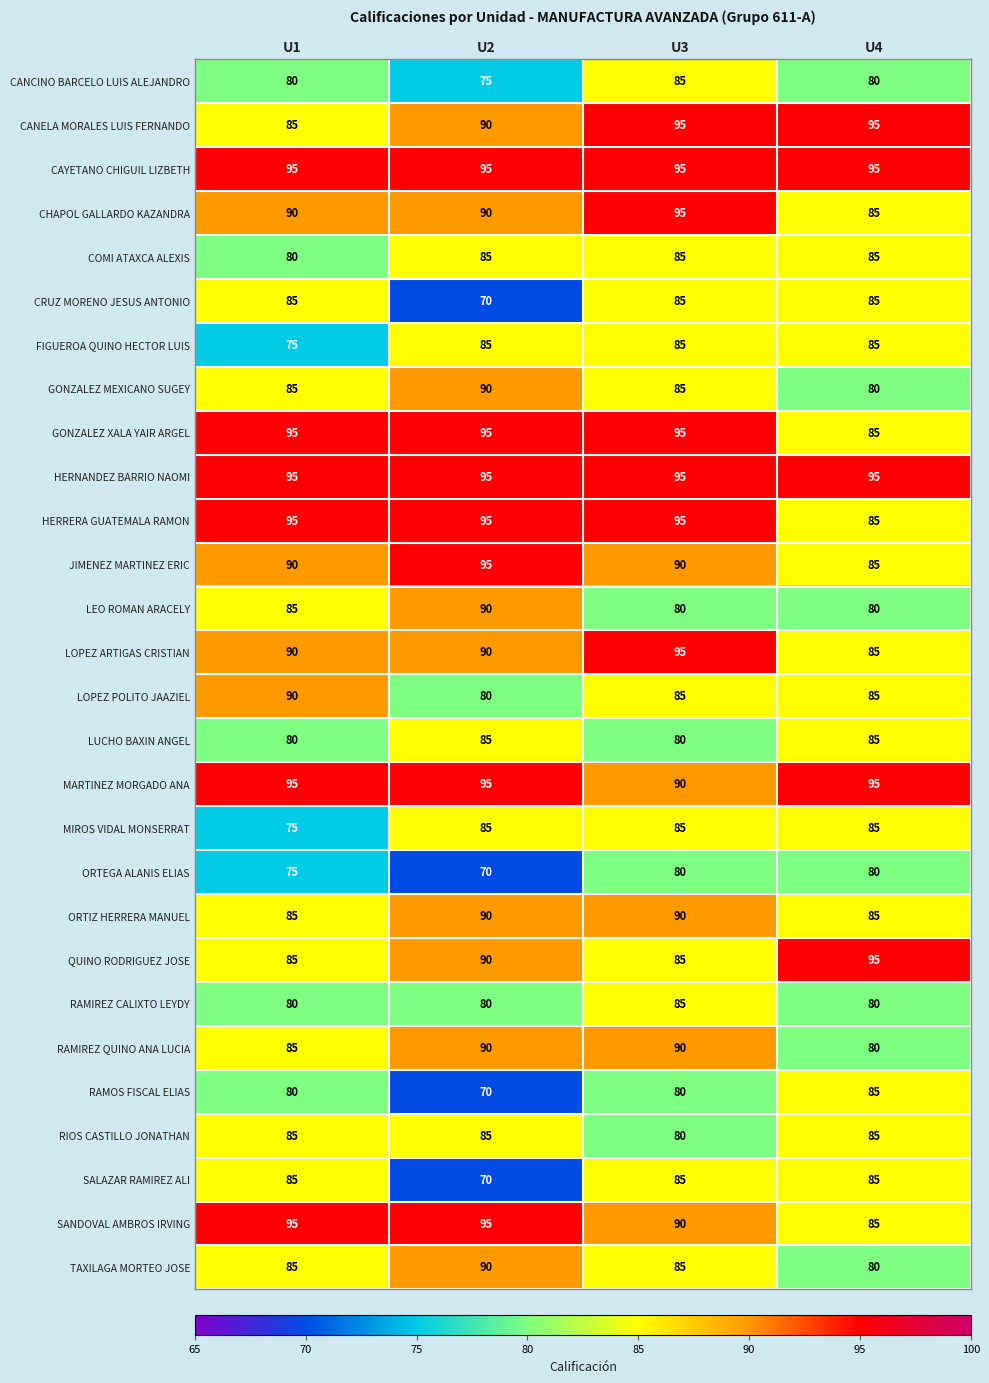

True or false: JIMENEZ MARTINEZ ERIC has a value of 31 at U4.

False